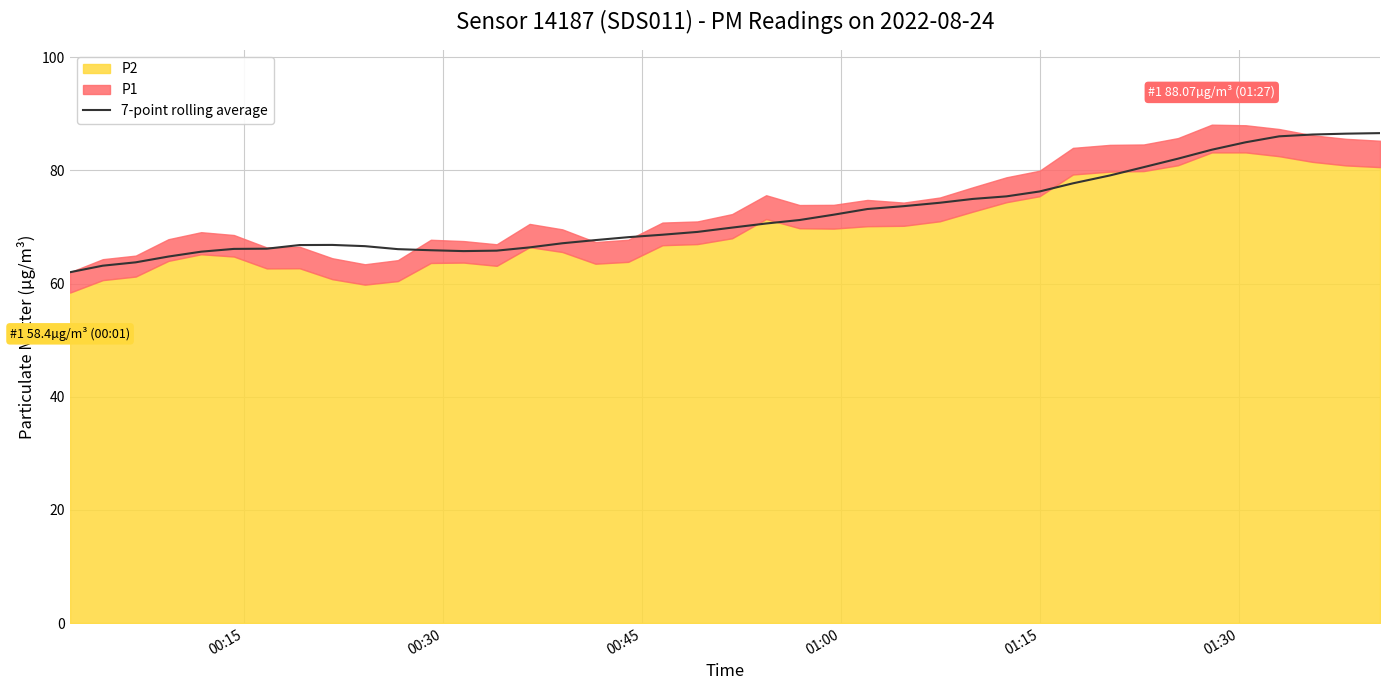

What is the lowest value of the 7-point rolling average series?

62.0